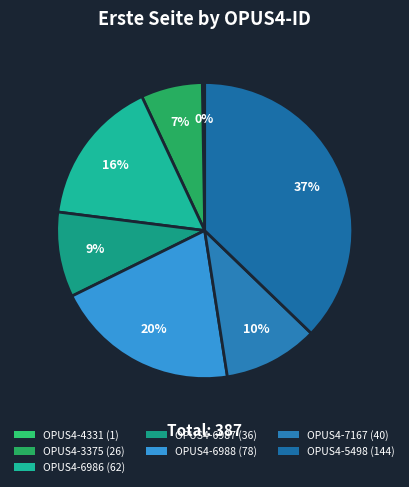

True or false: OPUS4-3375 accounts for 7% of the total.

True